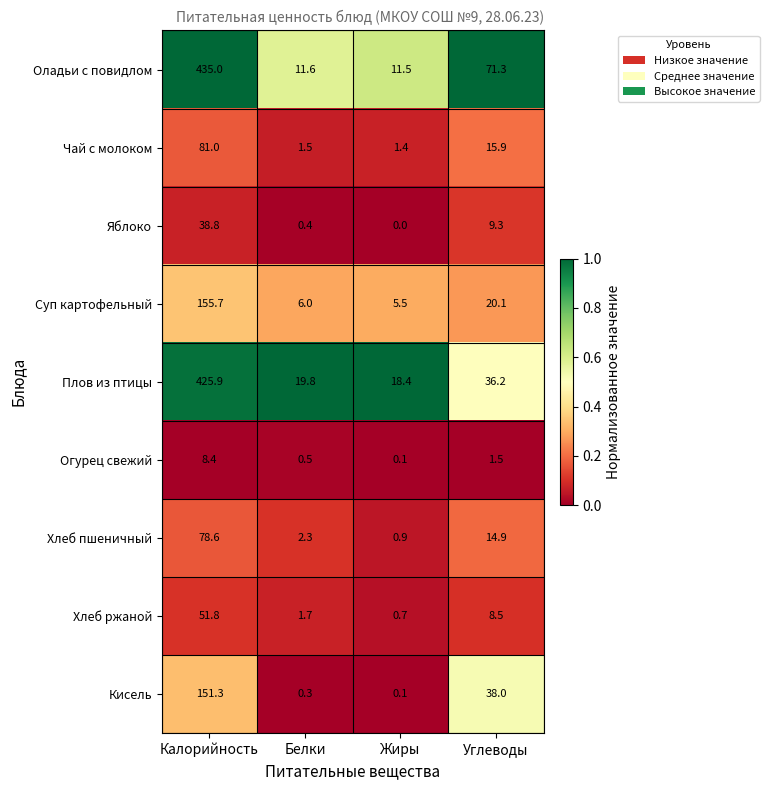

True or false: Кисель has a value of 38.0 at Углеводы.

True